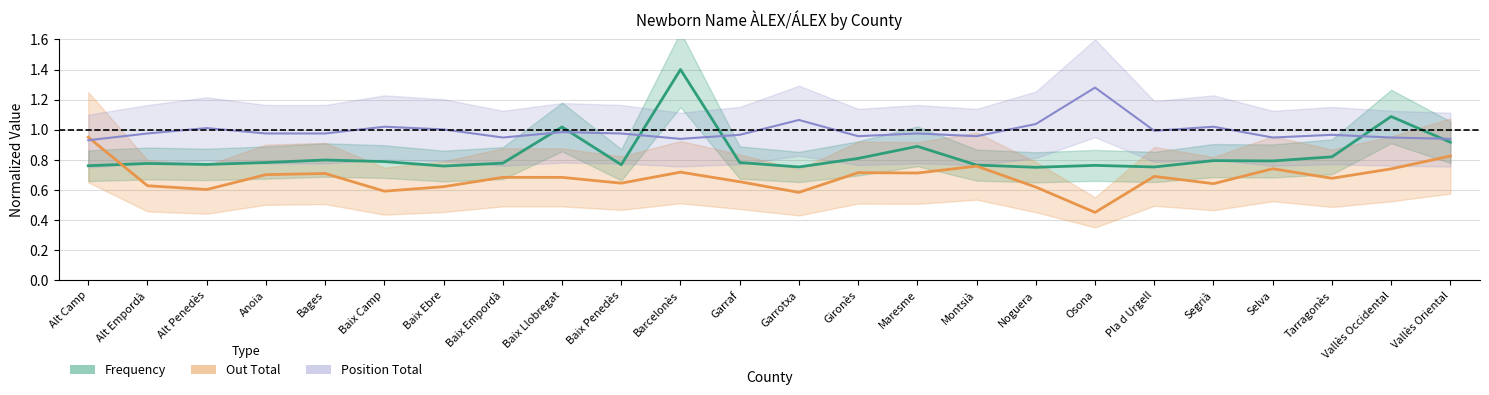

What are all the series names shown in the legend?

Frequency, Position Total, Out Total